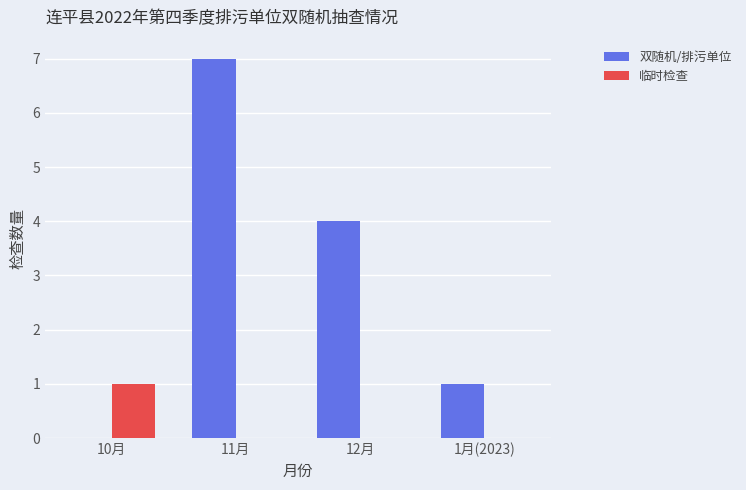

Is the value of 双随机/排污单位 at 11月 greater than the value of 临时检查 at 11月?

Yes